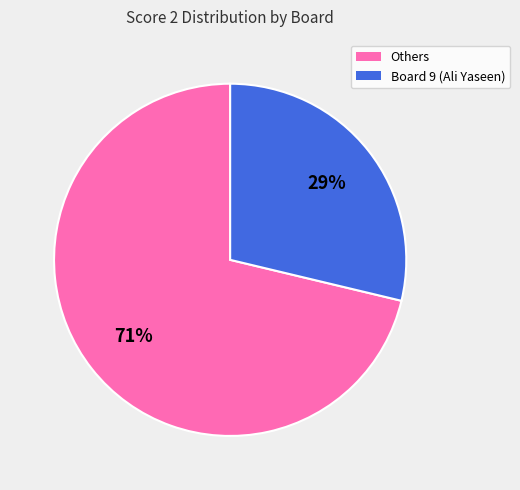

Is there a majority slice in this chart?

Yes